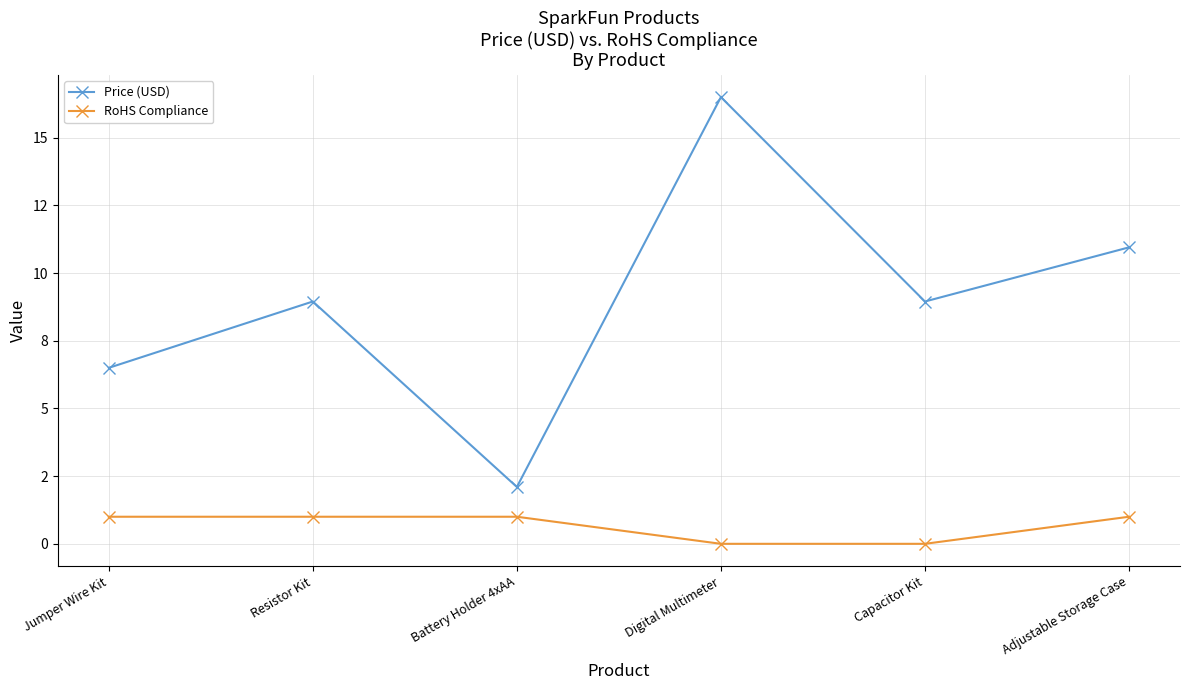

List the series in order of their peak value, highest first.

Price (USD), RoHS Compliance